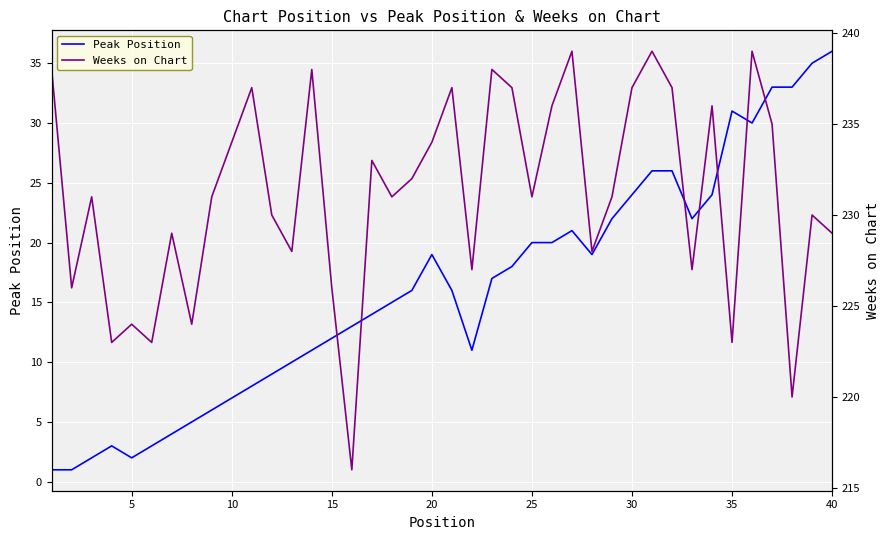

What is the difference between the maximum and minimum values in the Peak Position series?

35